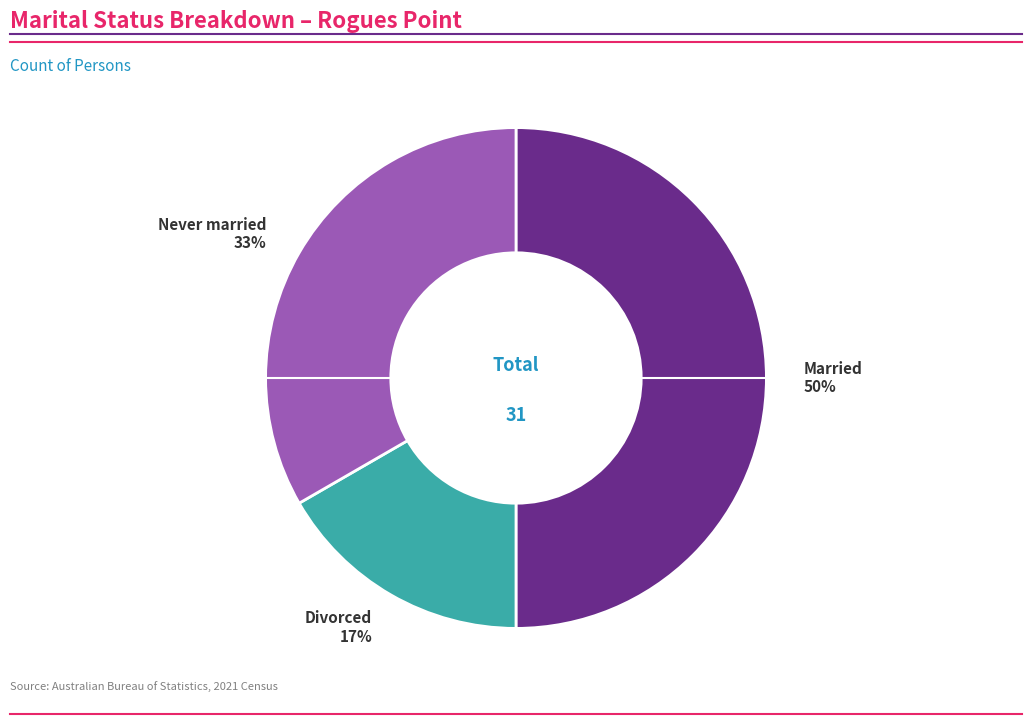

To the nearest percent, what is the average slice percentage?

33%